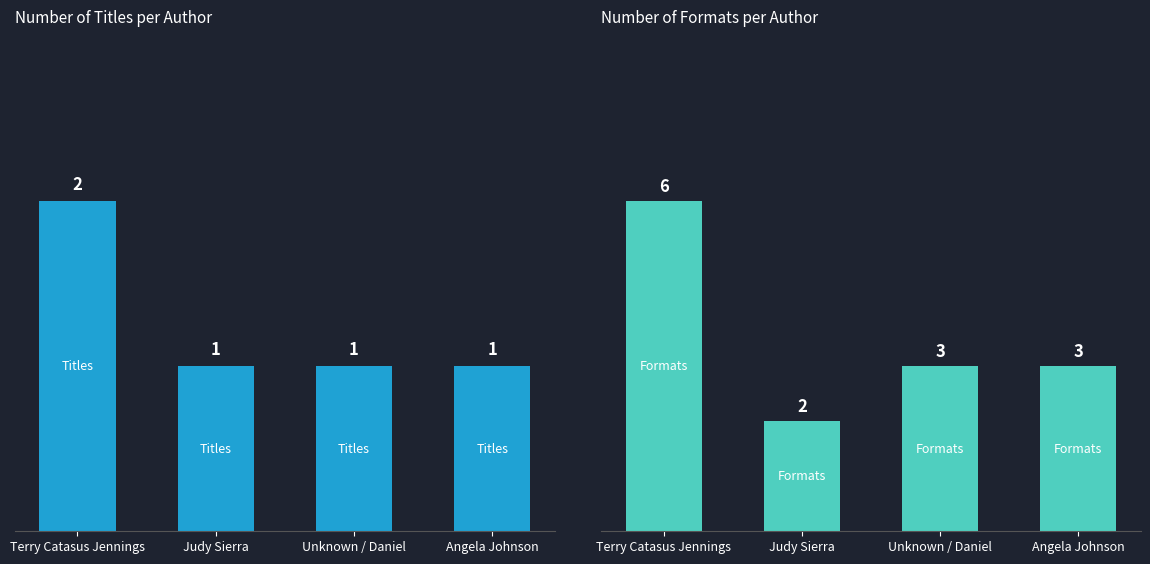

Which series has the largest total across all categories?

Formats